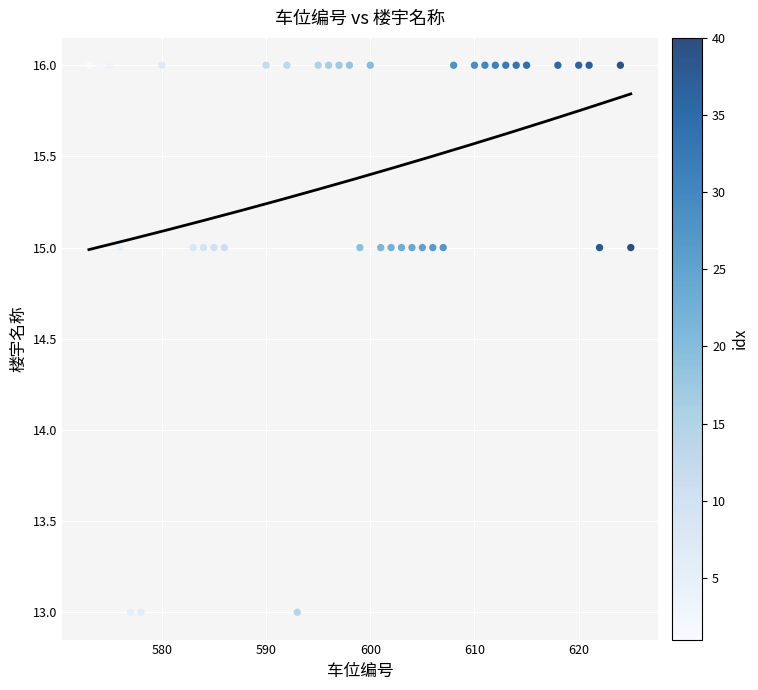

What is the range of X values (max minus min)?

52